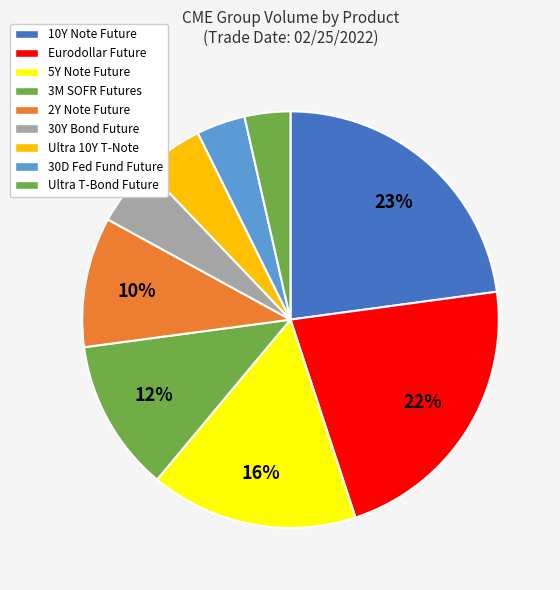

Which slice is the smallest?

ULTRA T-BND FUT